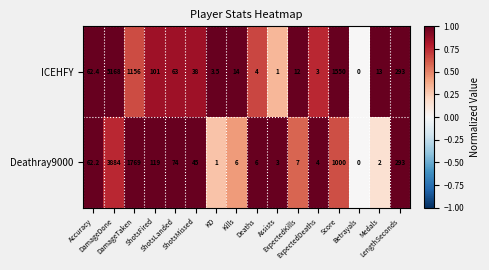

What is the difference between the second highest and second lowest values in the ICEHFY series?

1549.0